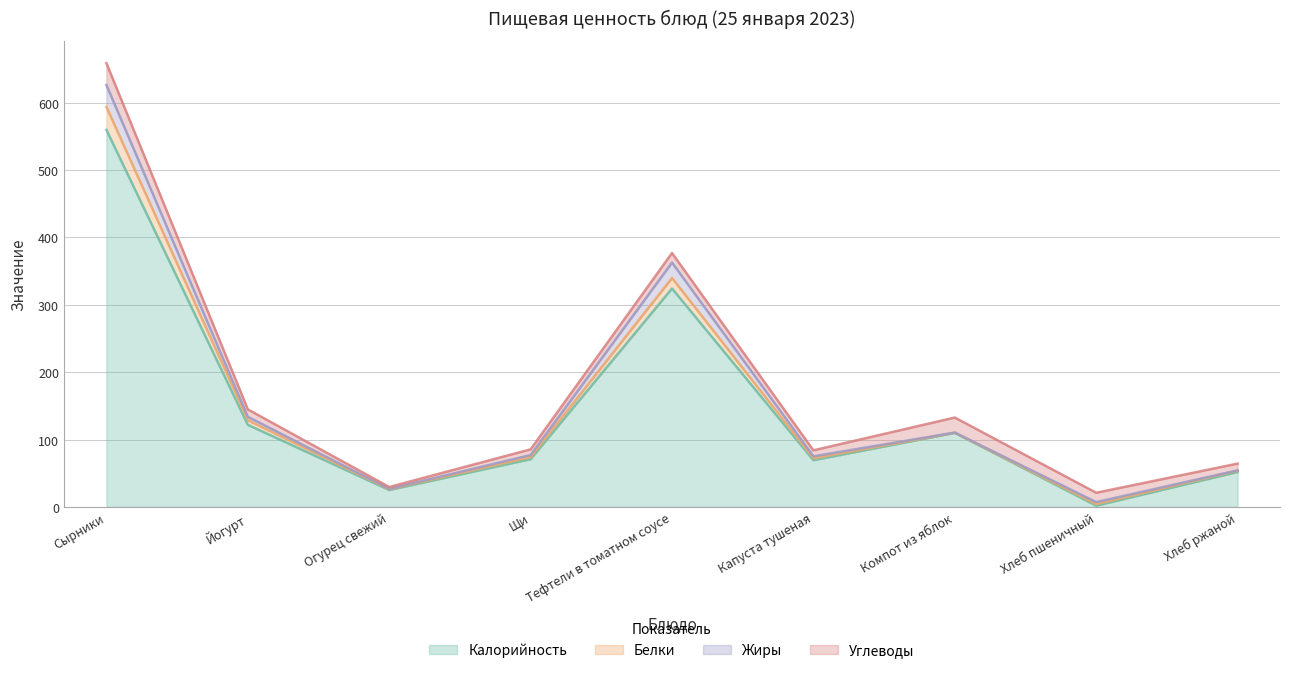

How many interior local valleys does the Углеводы series have?

2